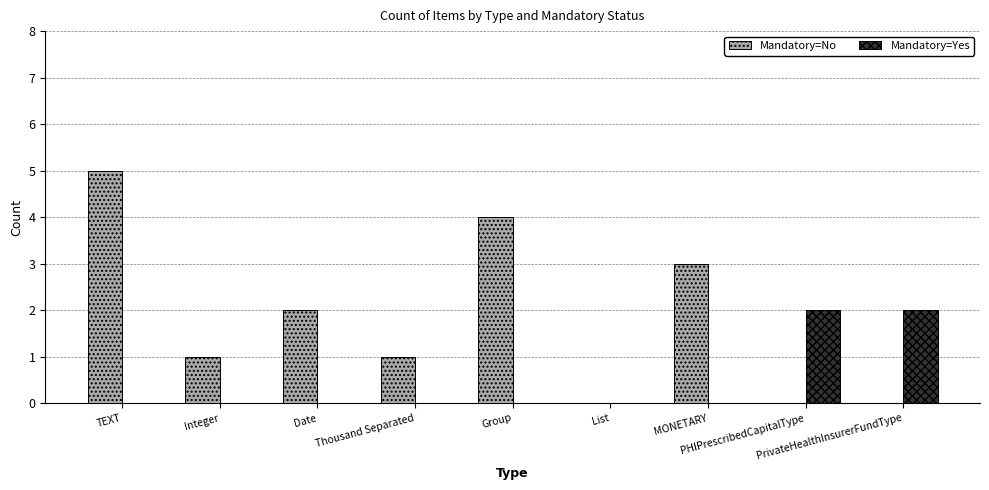

What is the sum of all Mandatory=Yes values?

4